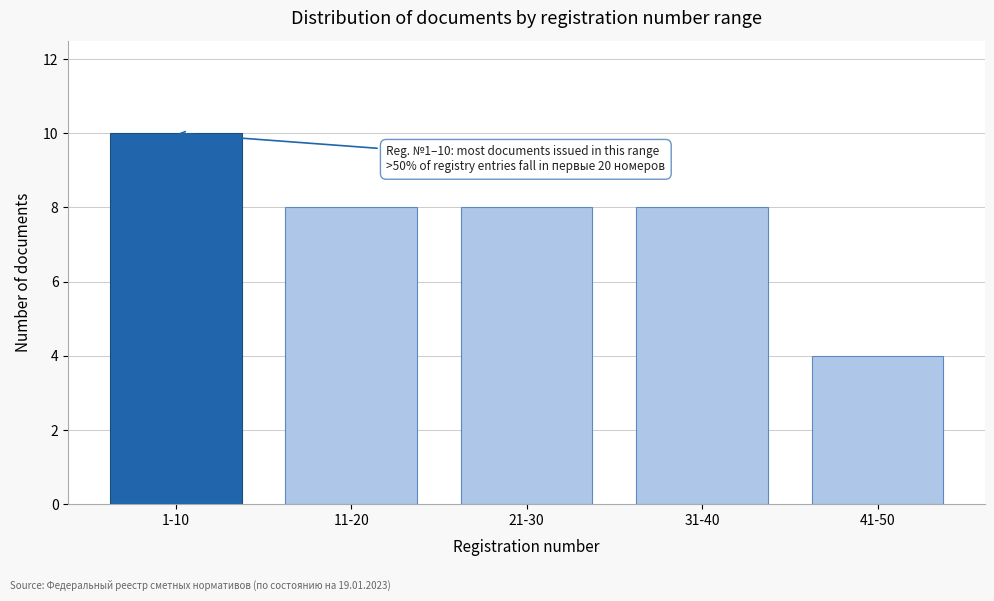

Reading left to right, list all the values displayed in this chart.

10	8	8	8	4